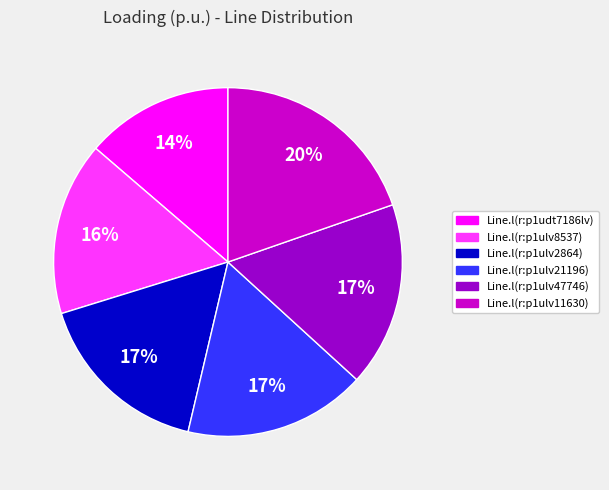

Approximately how many times larger is the value at Line.l(r:p1ulv2864) compared to Line.l(r:p1ulv47746)?

1.0